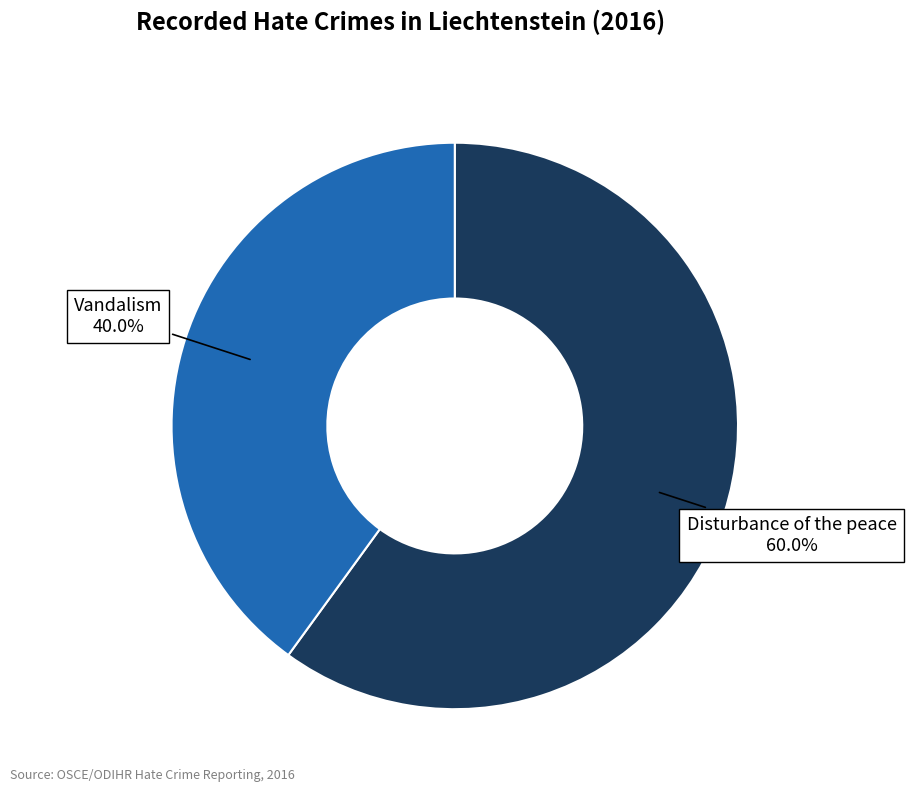

Which has a higher value, Disturbance of the peace or Vandalism?

Disturbance of the peace